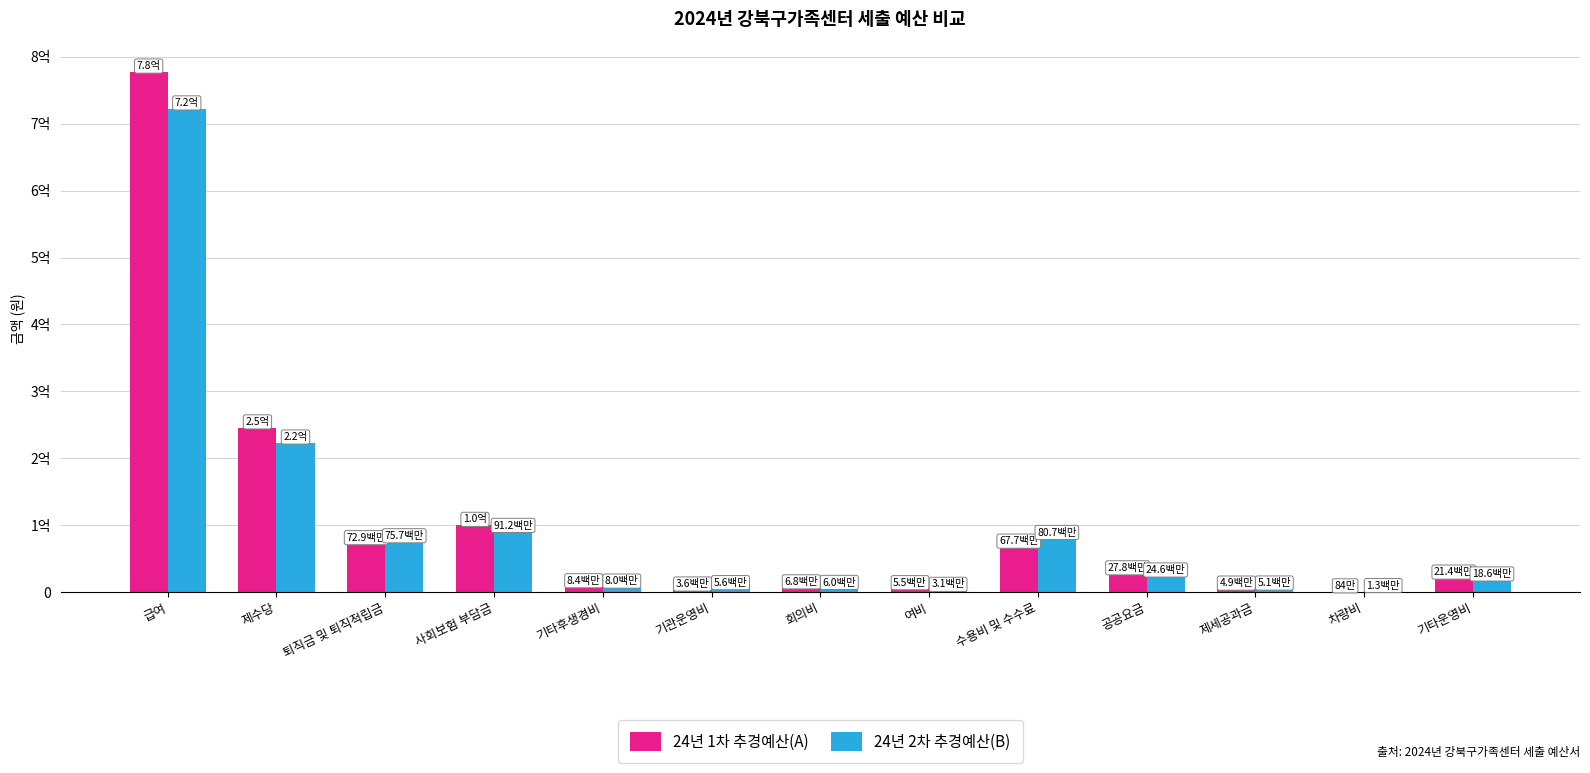

Reading left to right, transcribe all the data shown in this chart.

24년 1차 추경예산(A): 777628630	245859970	72864020	100196130	8450000	3600000	6820000	5523000	67651059	27799310	4940050	840000	21448290
24년 2차 추경예산(B): 722547400	223256535	75682310	91198029	7962500	5600000	5959000	3110000	80656436	24594580	5077200	1280000	18617070